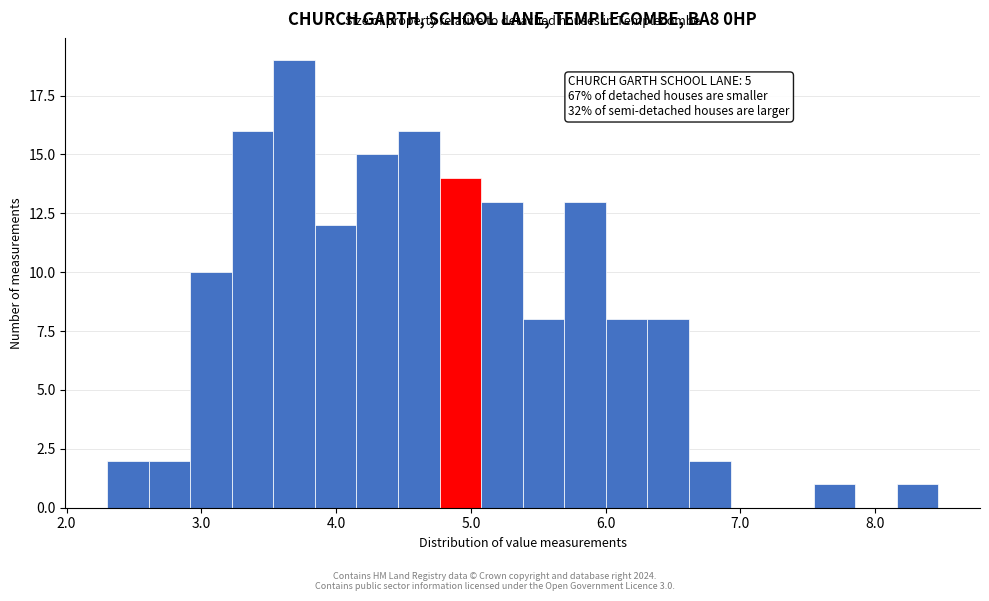

Around what value on the x-axis is the tallest bar? Give the approximate position of its centre, as read against the axis.

3.7